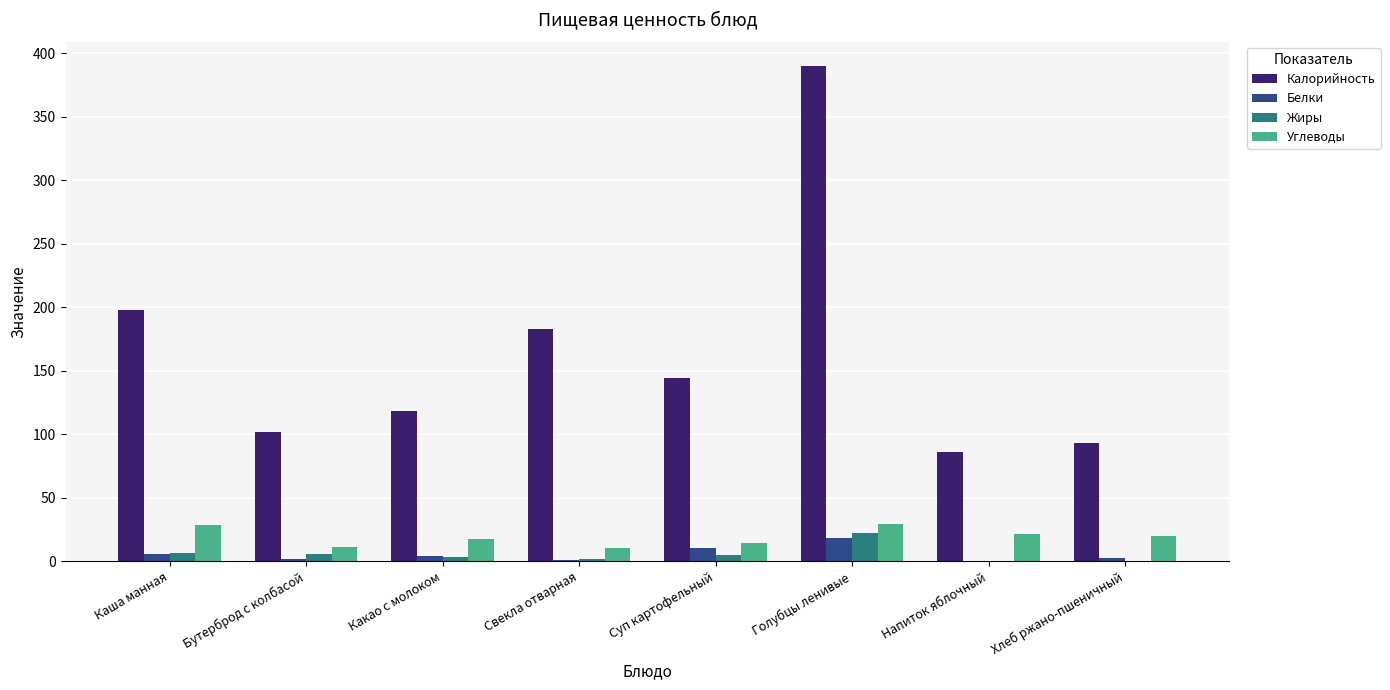

Which label corresponds to the largest value in the chart?

Голубцы ленивые